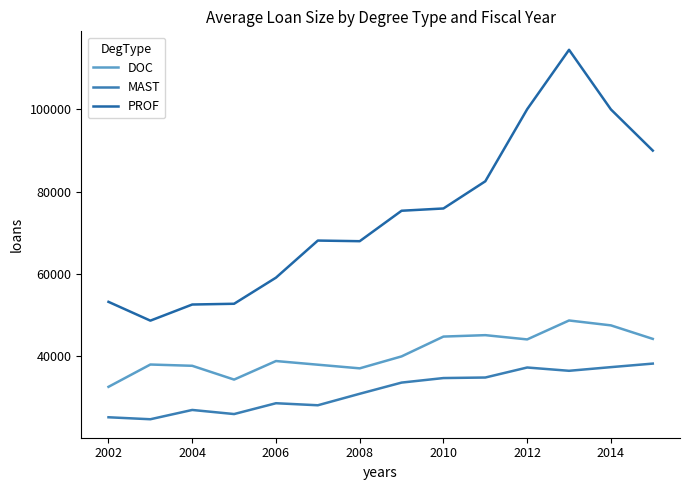

Rank the series by their maximum value, from lowest to highest.

MAST, DOC, PROF